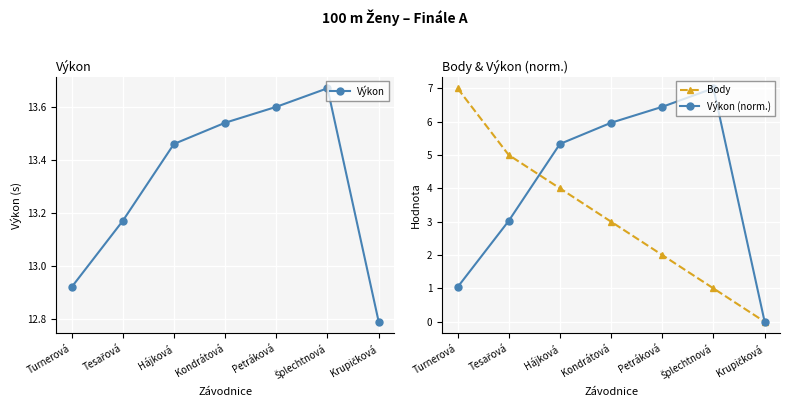

How many interior local peaks does the Výkon series have?

1